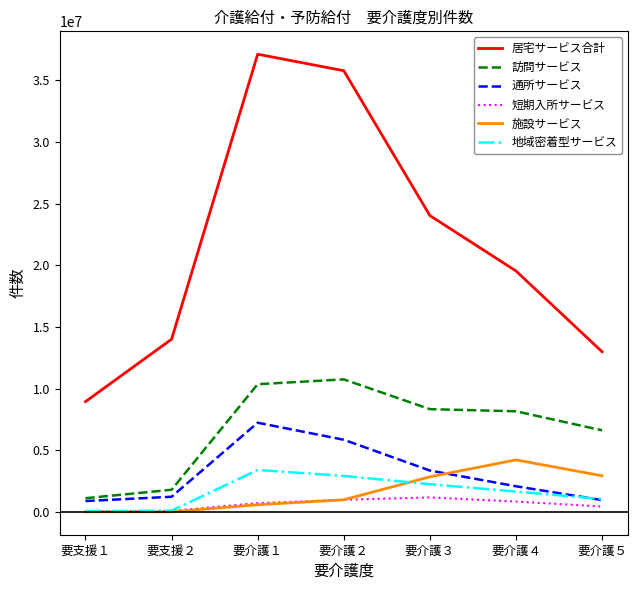

Rank the categories by 居宅サービス合計 value from lowest to highest.

要支援１, 要介護５, 要支援２, 要介護４, 要介護３, 要介護２, 要介護１